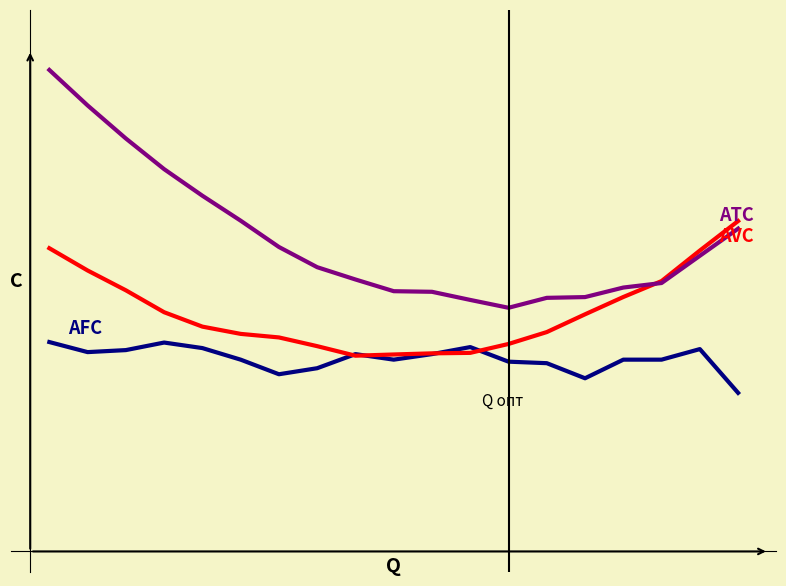

Does the chart have visible grid lines?

No